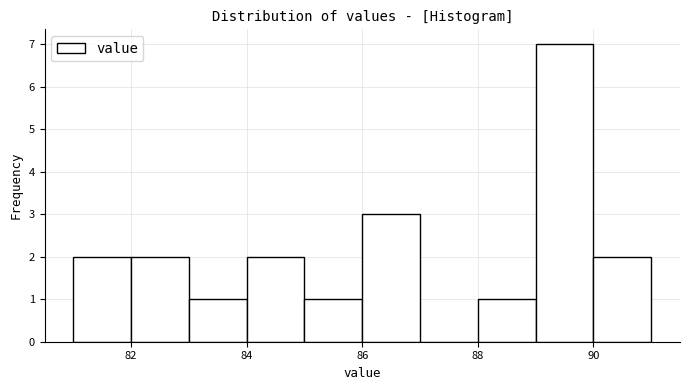

What is the height of the bar covering 83 to 84 on the x-axis? The values are not printed on the chart, so give them approximately, as read against the axis.

1